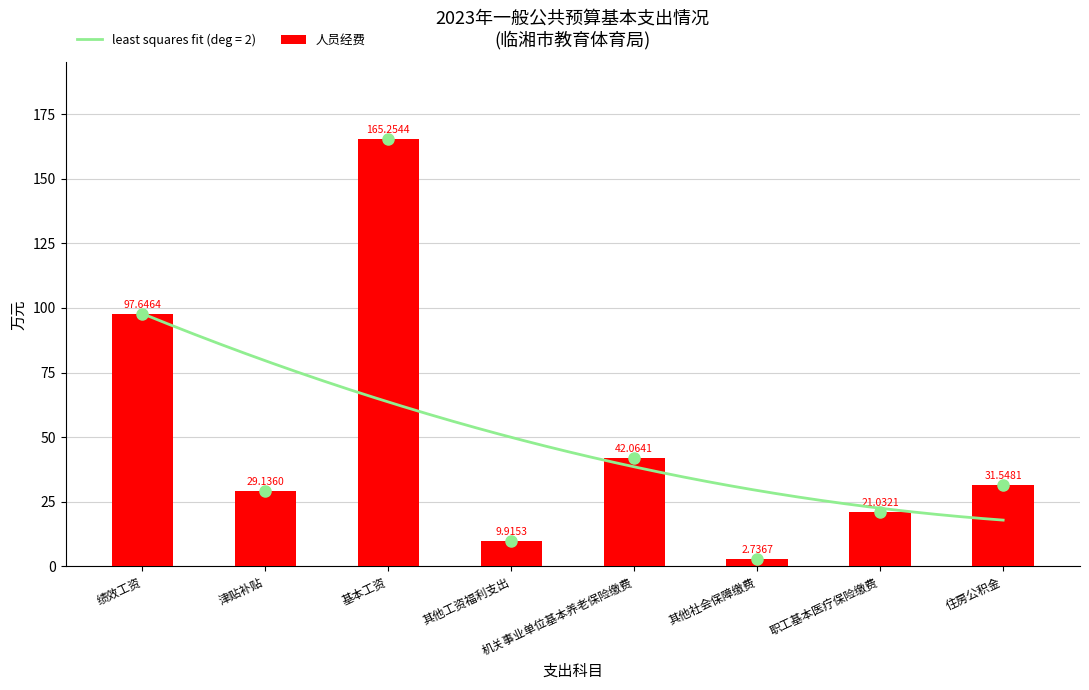

What is the difference between the values at 其他工资福利支出 and 职工基本医疗保险缴费?

11.1